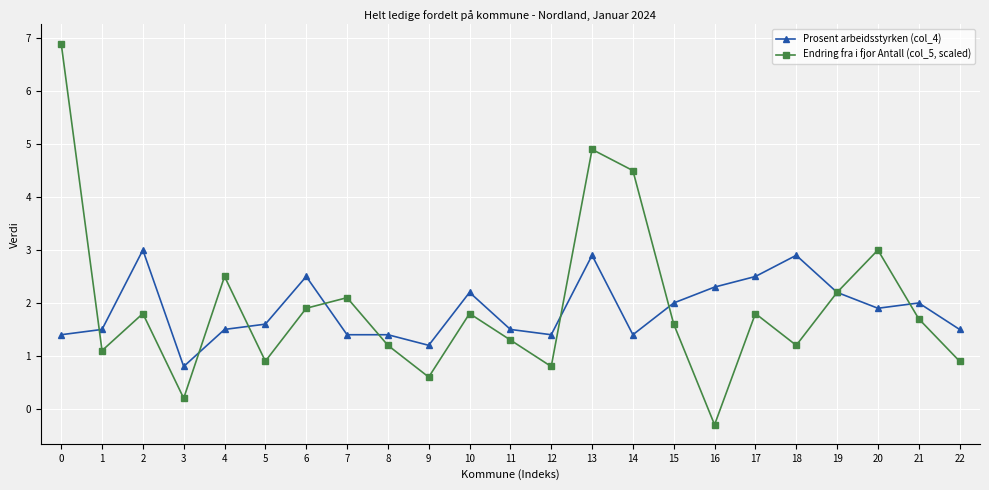

Read the Endring fra i fjor Antall (col_5, scaled) value at 13.

4.9